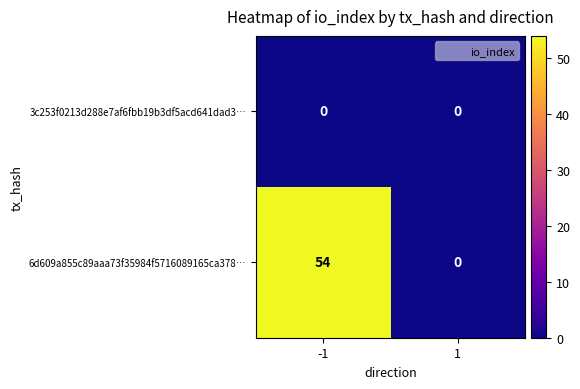

Reading right to left, extract all data points from this chart.

3c253f0213d288e7af6fbb19b3df5acd641dad3…: 0	0
6d609a855c89aaa73f35984f5716089165ca378…: 0	54